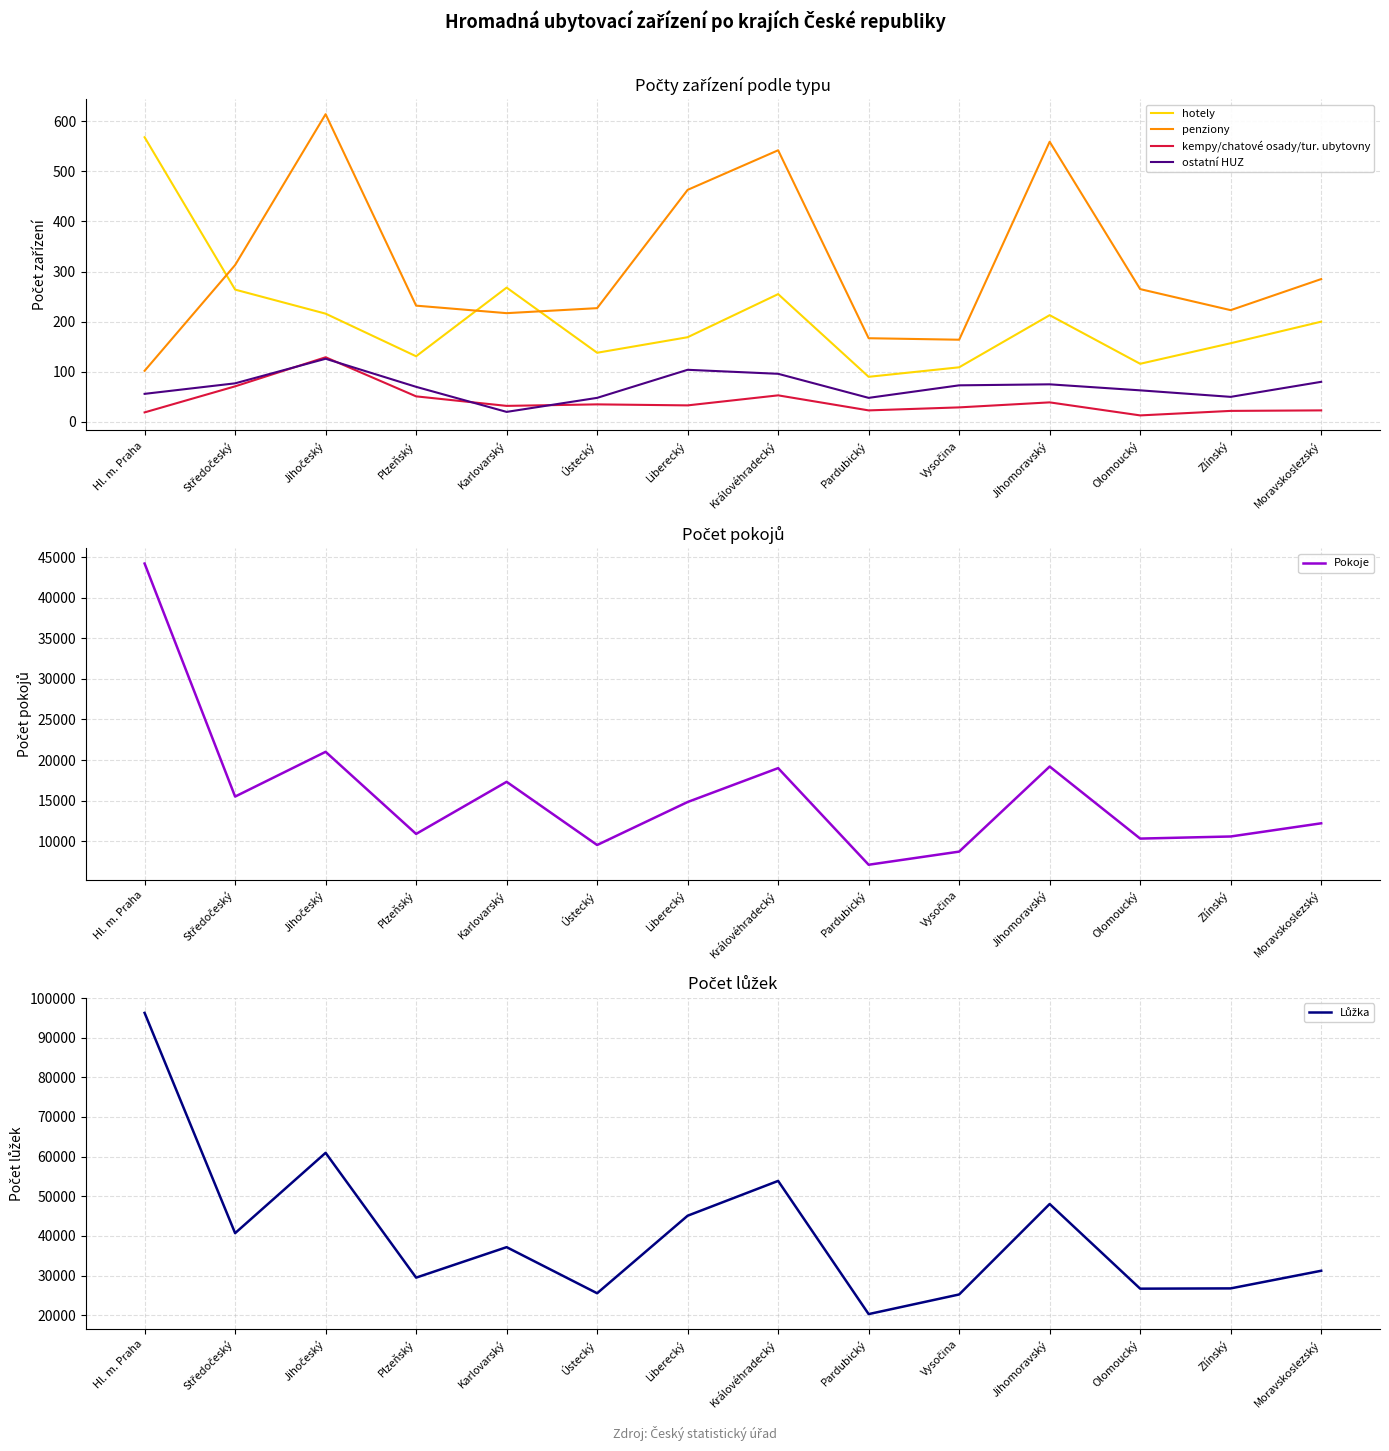

Is it true that Lůžka equals 28541 at Jihomoravský?

False